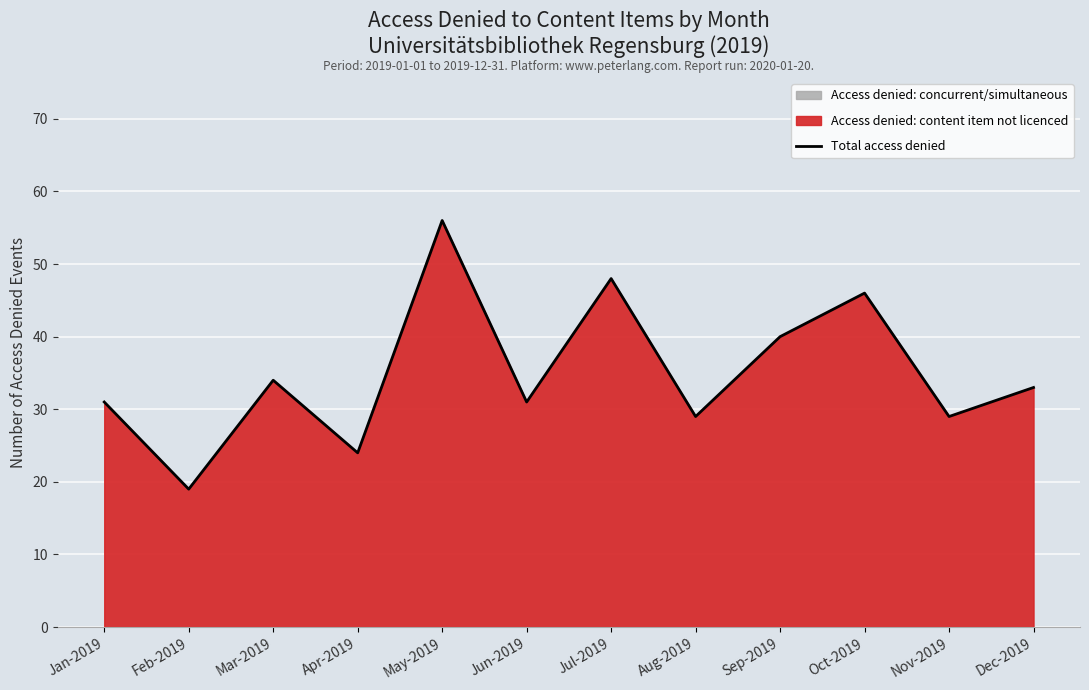

Rank the categories by value from lowest to highest.

Feb-2019, Apr-2019, Aug-2019, Nov-2019, Jan-2019, Jun-2019, Dec-2019, Mar-2019, Sep-2019, Oct-2019, Jul-2019, May-2019